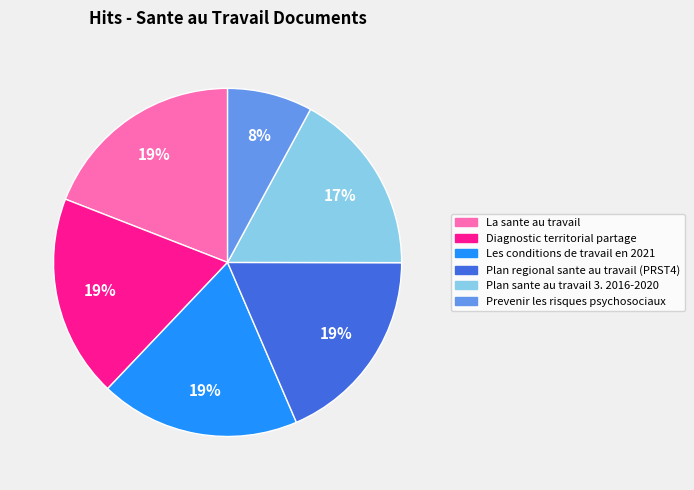

Does Plan sante au travail 3. 2016-2020 represent more than half of the total?

No